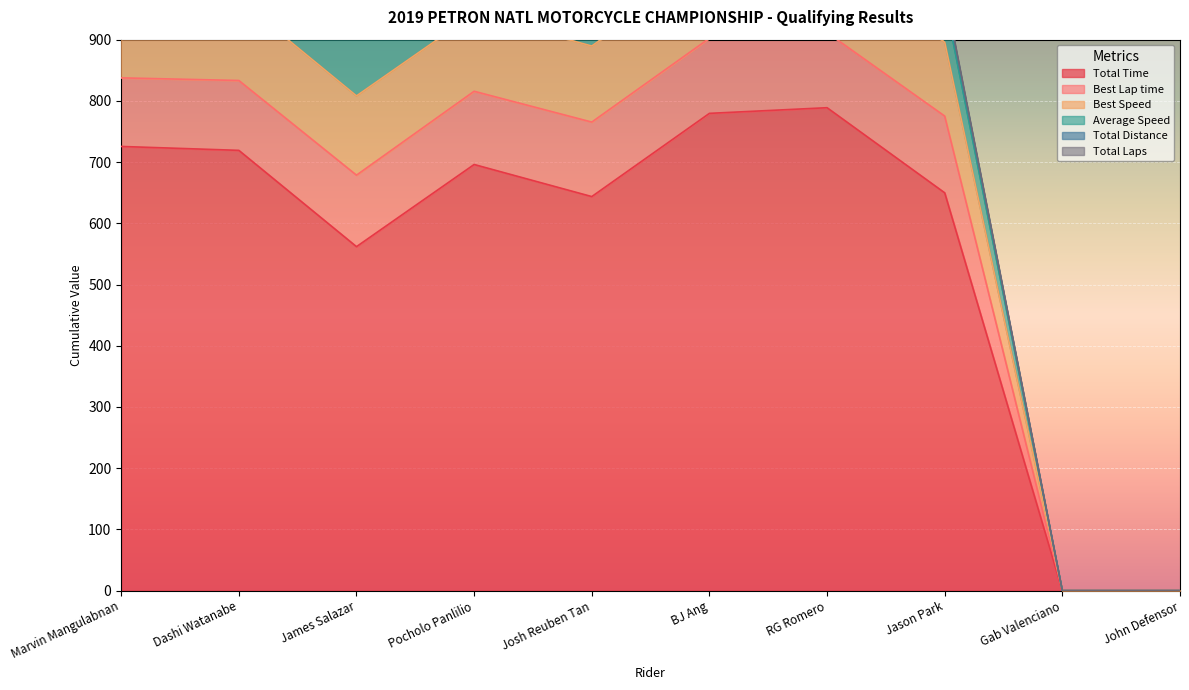

What is the sum of the Best Speed values at RG Romero and Dashi Watanabe?

2218.3